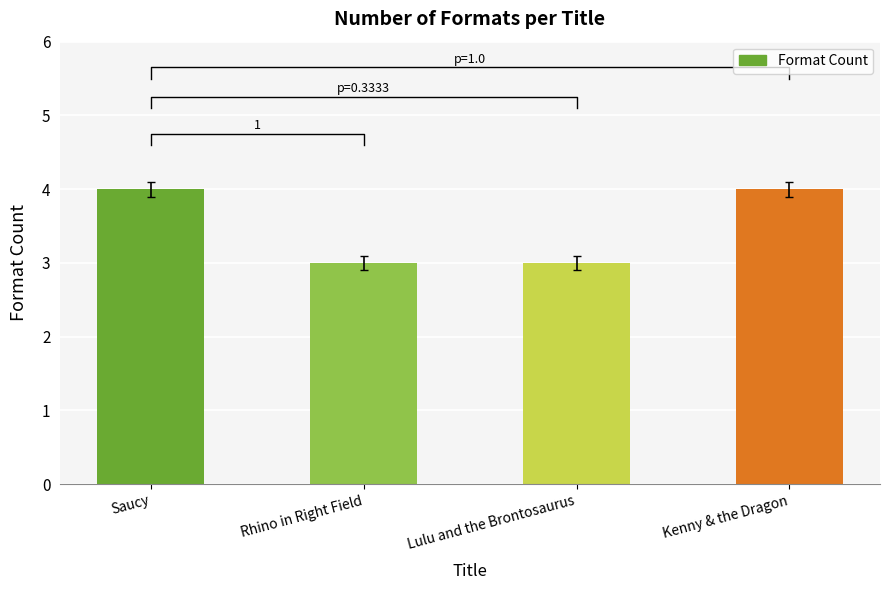

List the labels in order of value, smallest first.

Rhino in Right Field, Lulu and the Brontosaurus, Saucy, Kenny & the Dragon